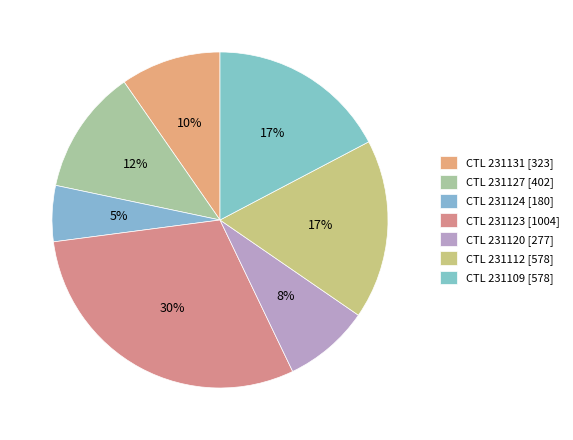

How many segments does this pie chart have?

7